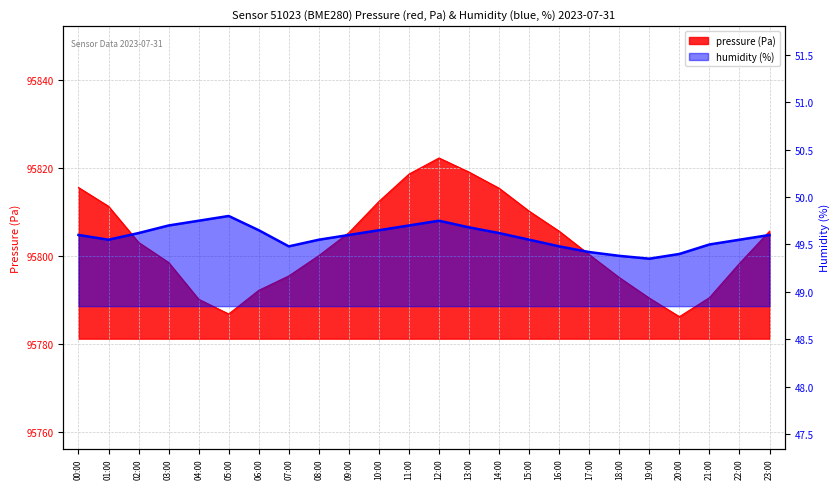

Reading left to right, extract all data points from this chart.

49.6	49.5	49.6	49.7	49.8	49.8	49.6	49.5	49.5	49.6	49.6	49.7	49.8	49.7	49.6	49.5	49.5	49.4	49.4	49.4	49.4	49.5	49.5	49.6